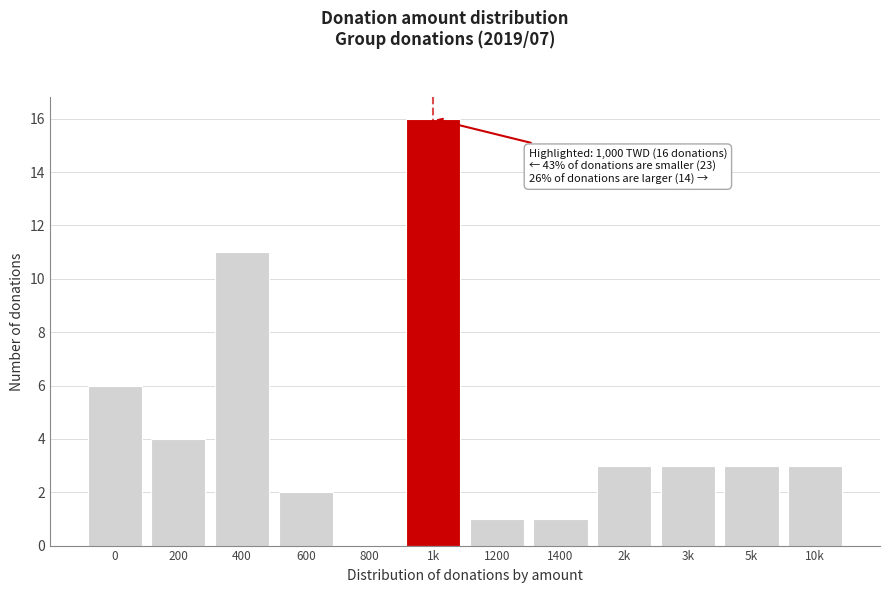

Reading left to right, transcribe all the data shown in this chart.

0=6	200=4	400=11	600=2	800=0	1k=16	1200=1	1400=1	2k=3	3k=3	5k=3	10k=3